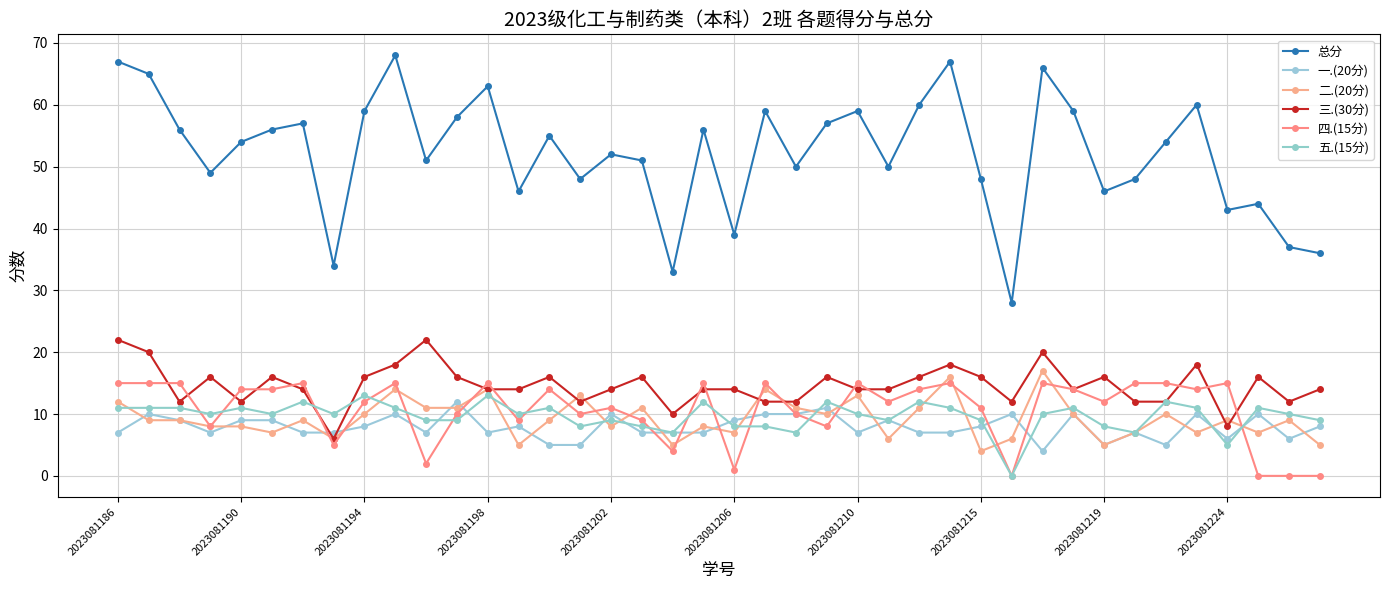

Is this an area chart (filled region under the line)?

No